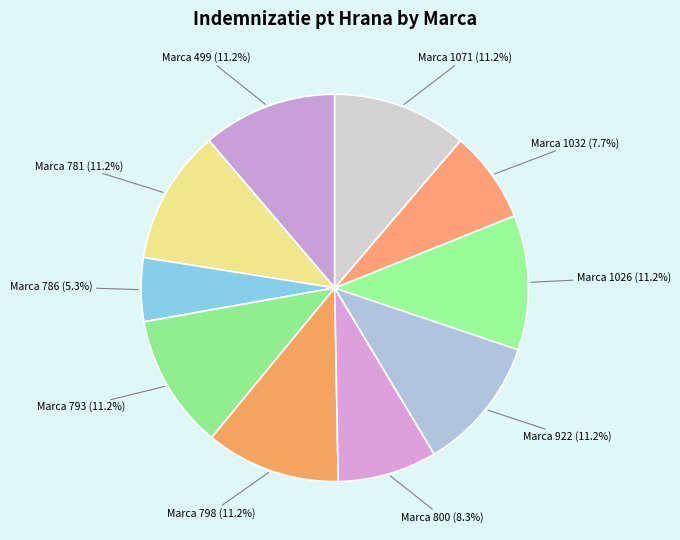

Which category has the smallest portion of the pie?

Marca 786